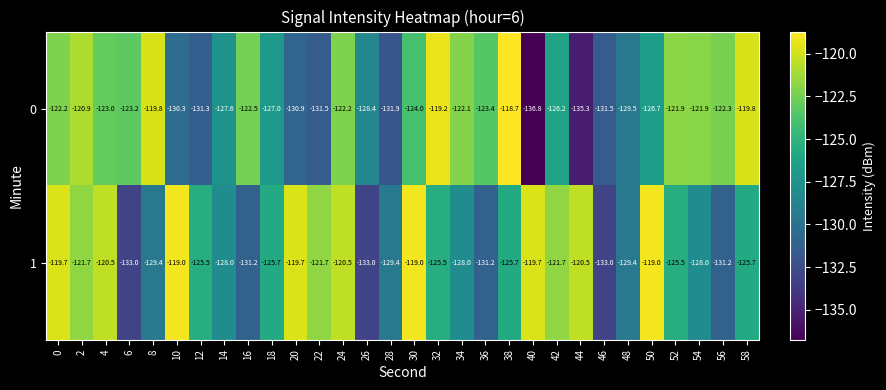

What is the lowest value of the 0 series?

-136.8